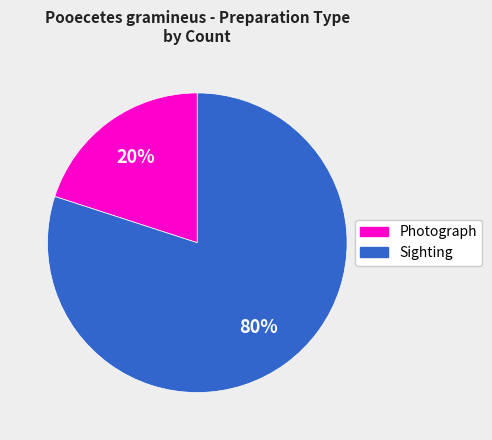

To the nearest percent, what percentage of the pie is Photograph?

20%